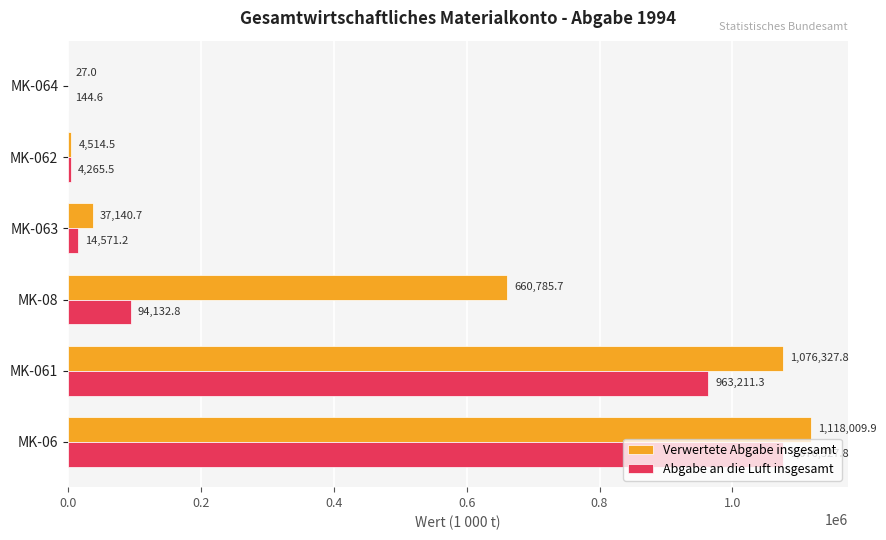

The value of Abgabe an die Luft insgesamt at MK-061 is 662317.7. True or false?

False